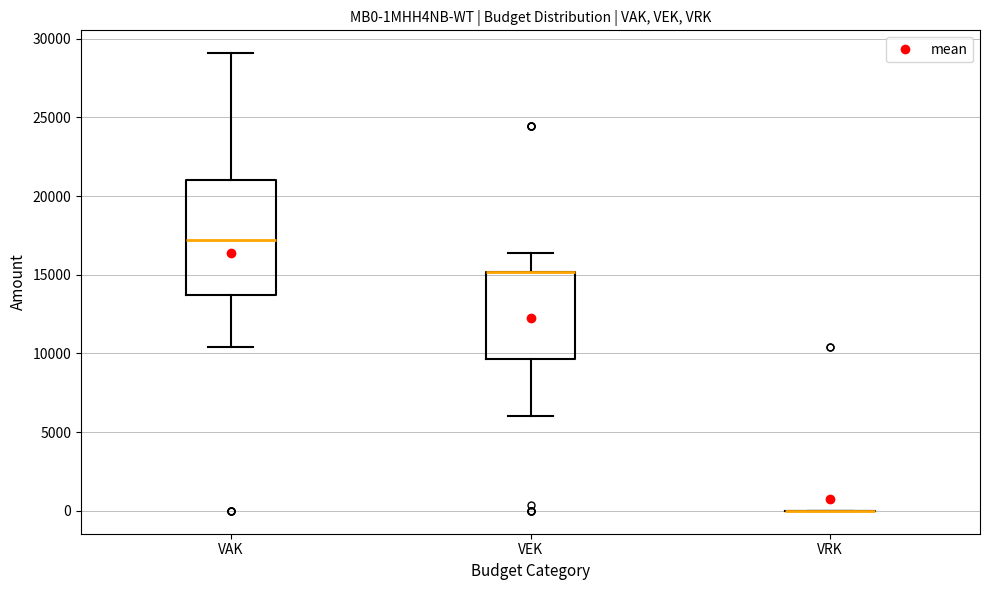

Comparing the boxes themselves (not the whiskers), which one is the tallest?

VAK